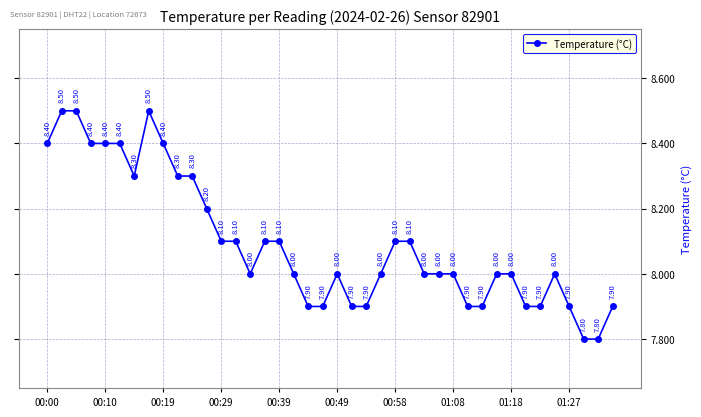

Does the chart display data point markers on the line(s)?

Yes